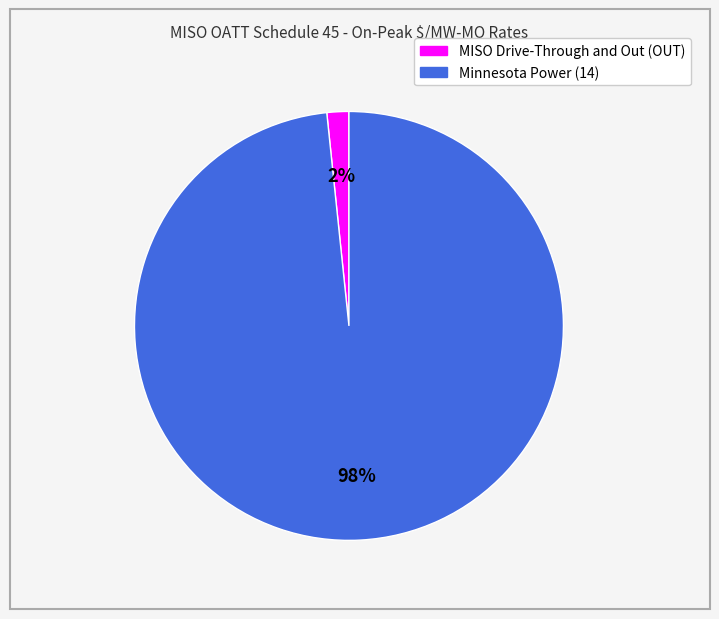

What is the majority slice?

Minnesota Power (14)